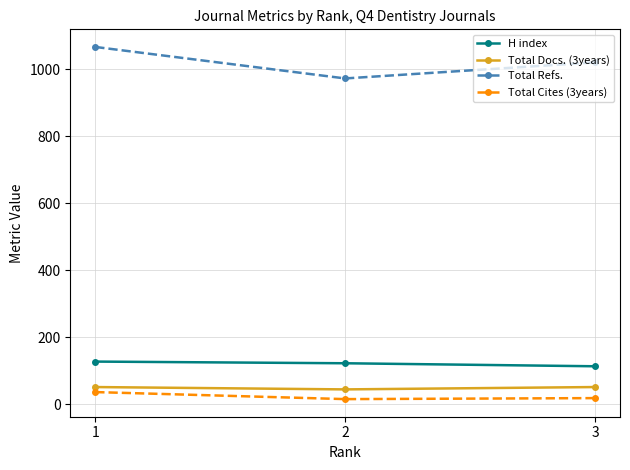

How many series are shown in this chart?

4